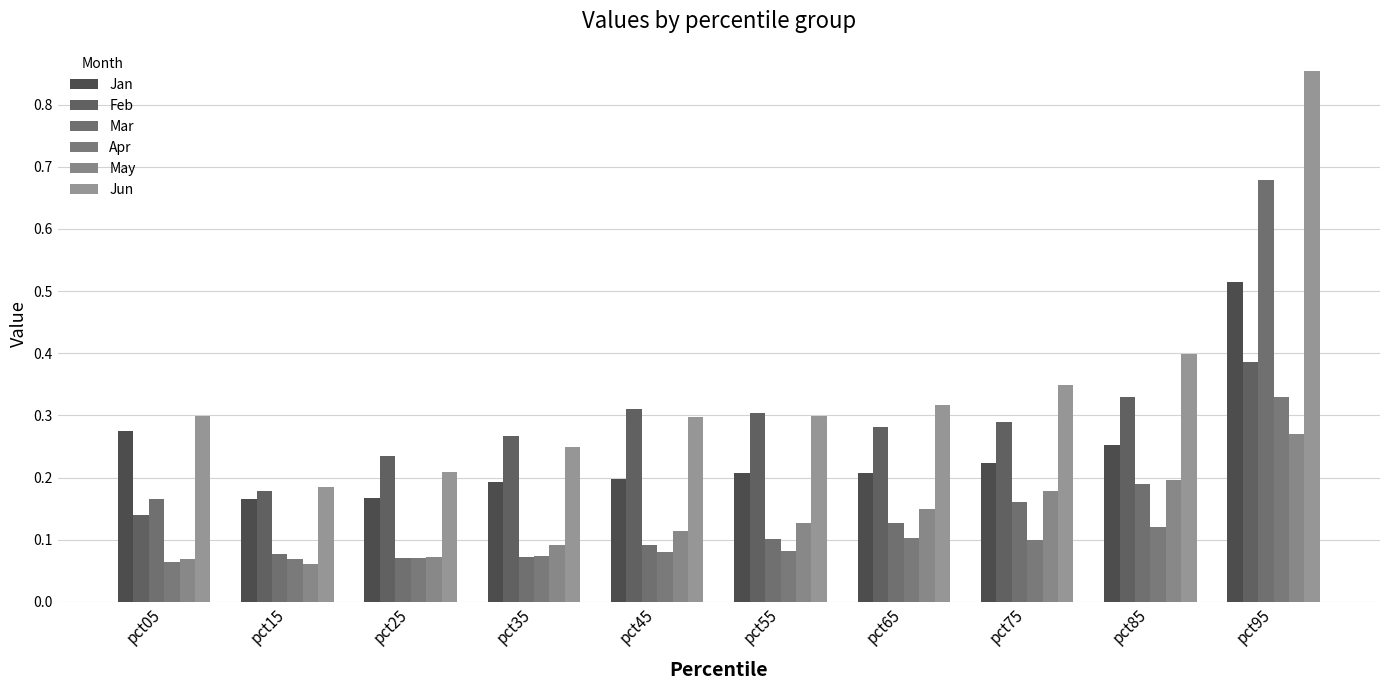

The May series shows 0.3 at pct95. True or false?

True